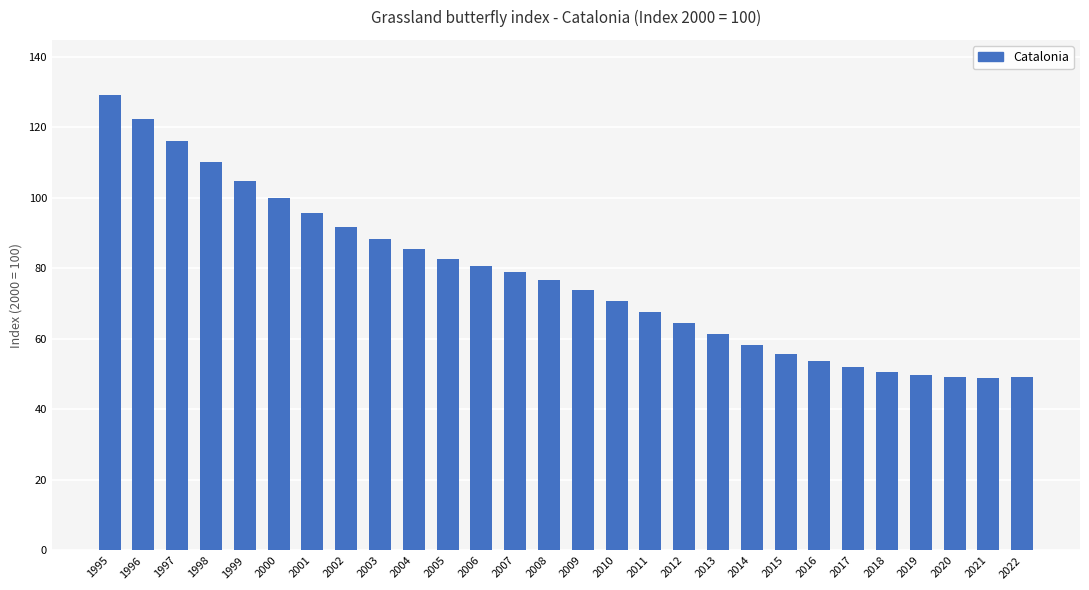

What is the value of the 23rd bar from the left?

52.0